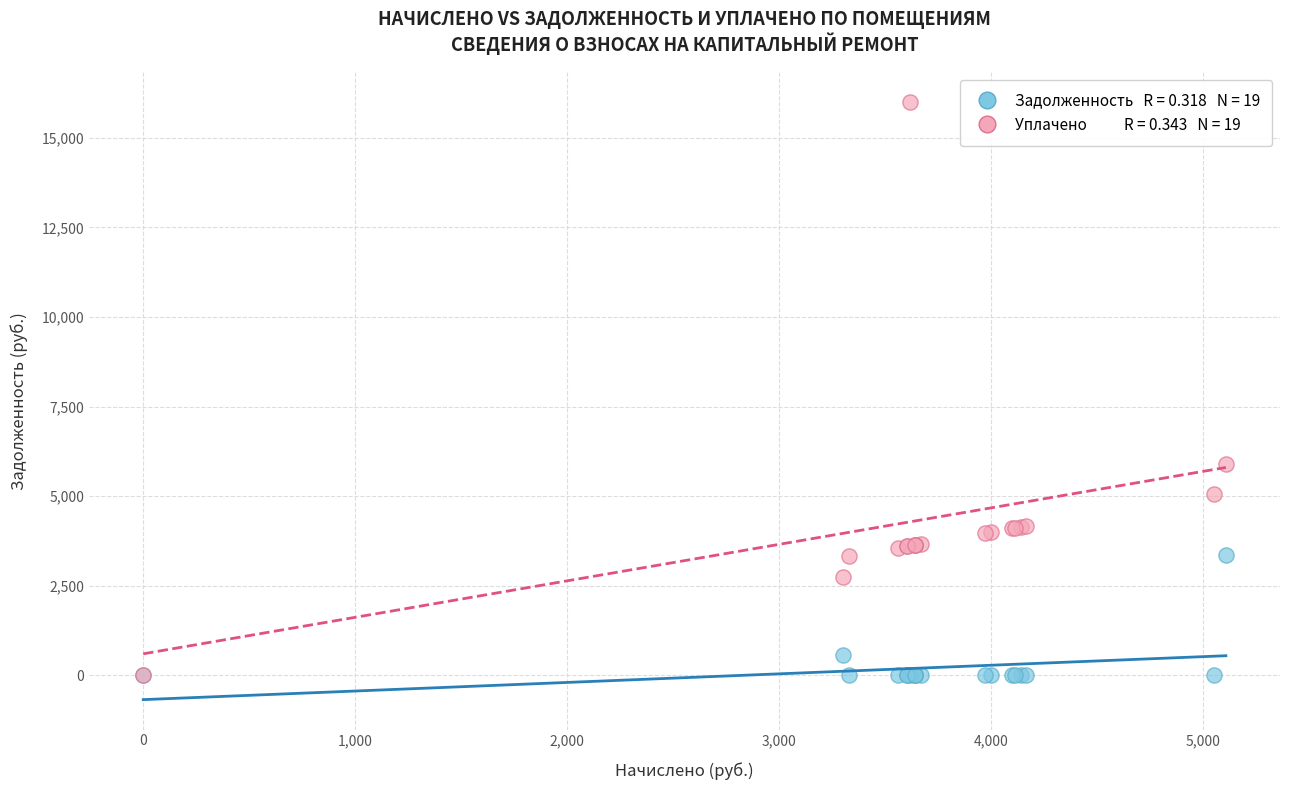

Across all series, what Y value is closest to 8001?

5898.5